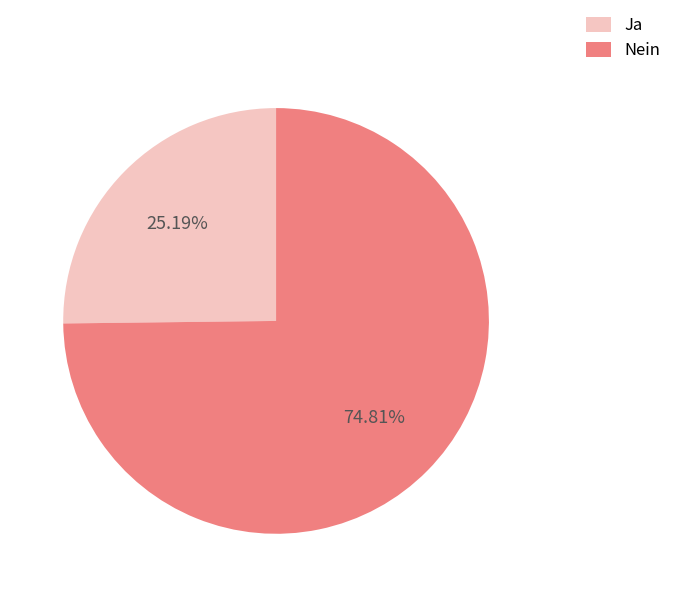

Is the sum of Nein and Ja greater than half?

Yes